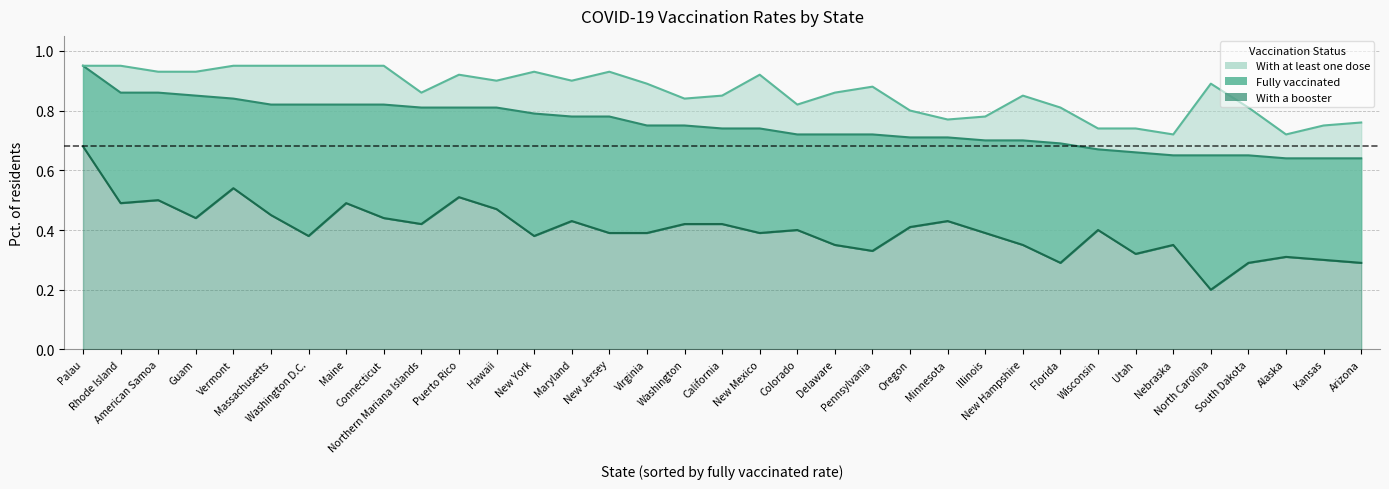

Reading left to right, list all the values displayed in this chart.

With a booster: 0.7	0.5	0.5	0.4	0.5	0.5	0.4	0.5	0.4	0.4	0.5	0.5	0.4	0.4	0.4	0.4	0.4	0.4	0.4	0.4	0.3	0.3	0.4	0.4	0.4	0.3	0.3	0.4	0.3	0.3	0.2	0.3	0.3	0.3	0.3
Fully vaccinated: 0.9	0.9	0.9	0.8	0.8	0.8	0.8	0.8	0.8	0.8	0.8	0.8	0.8	0.8	0.8	0.8	0.8	0.7	0.7	0.7	0.7	0.7	0.7	0.7	0.7	0.7	0.7	0.7	0.7	0.7	0.7	0.7	0.6	0.6	0.6
With at least one dose: 0.9	0.9	0.9	0.9	0.9	0.9	0.9	0.9	0.9	0.9	0.9	0.9	0.9	0.9	0.9	0.9	0.8	0.8	0.9	0.8	0.9	0.9	0.8	0.8	0.8	0.8	0.8	0.7	0.7	0.7	0.9	0.8	0.7	0.8	0.8